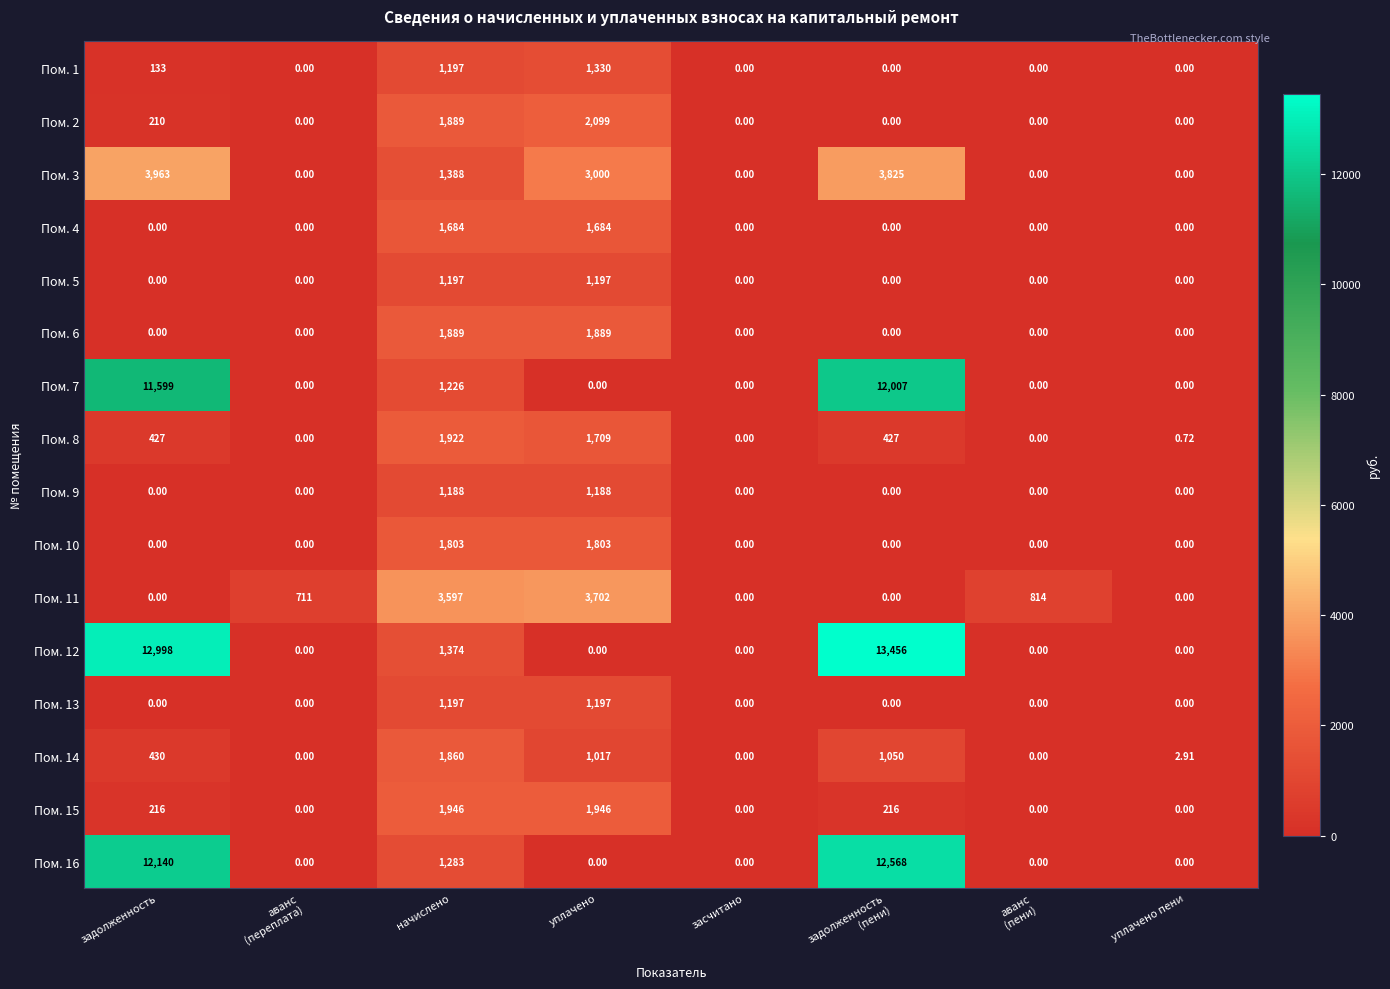

Is the value of Пом. 4 at уплачено greater than the value of Пом. 2 at засчитано?

Yes